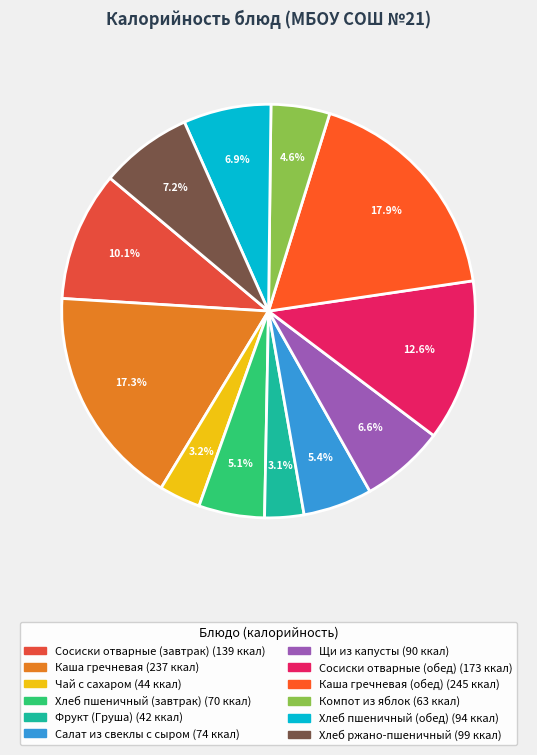

How many slices are in this pie chart?

12